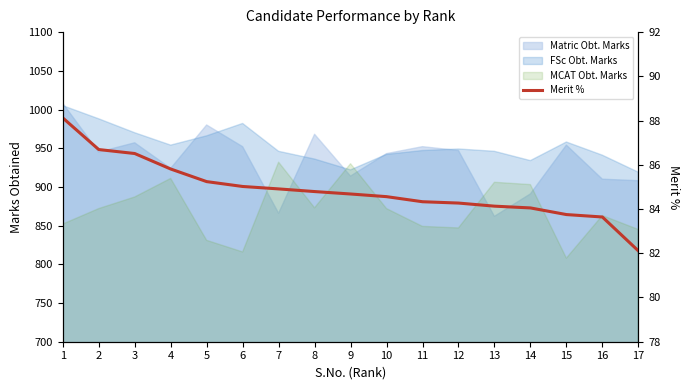

What is the smallest value displayed?

82.1